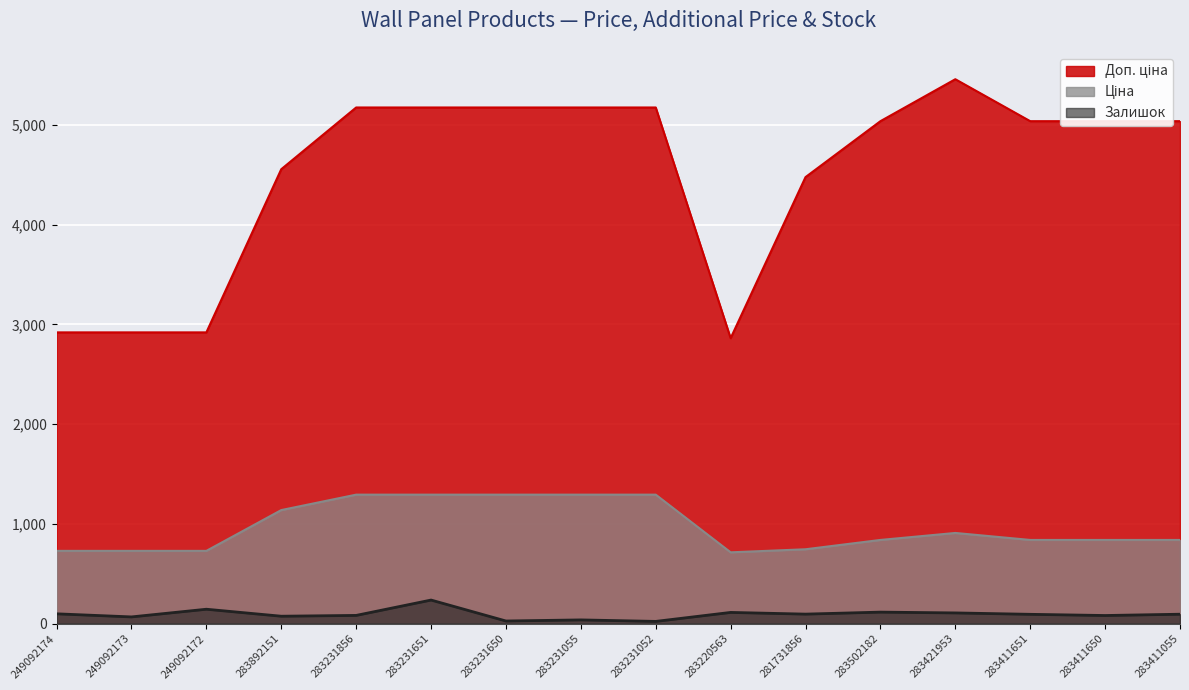

What is the average value of the Ціна series?

970.2